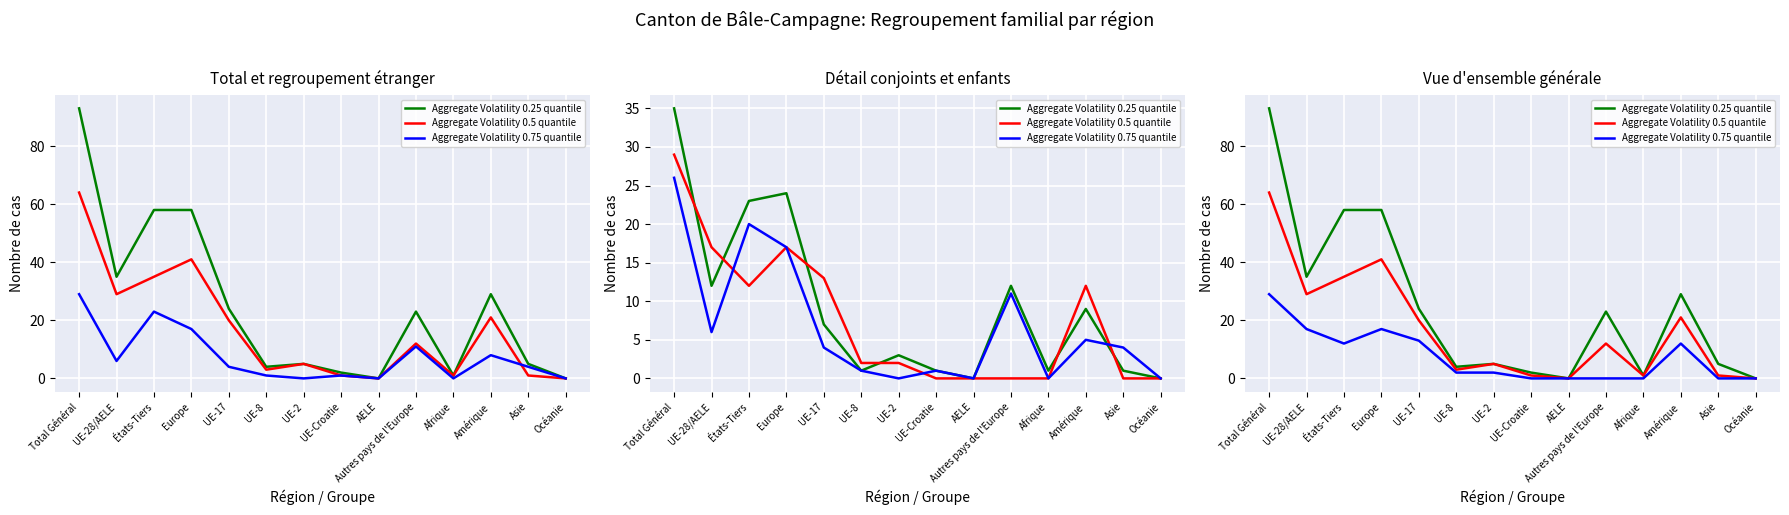

What is the label of the 12th point from the right?

États-Tiers